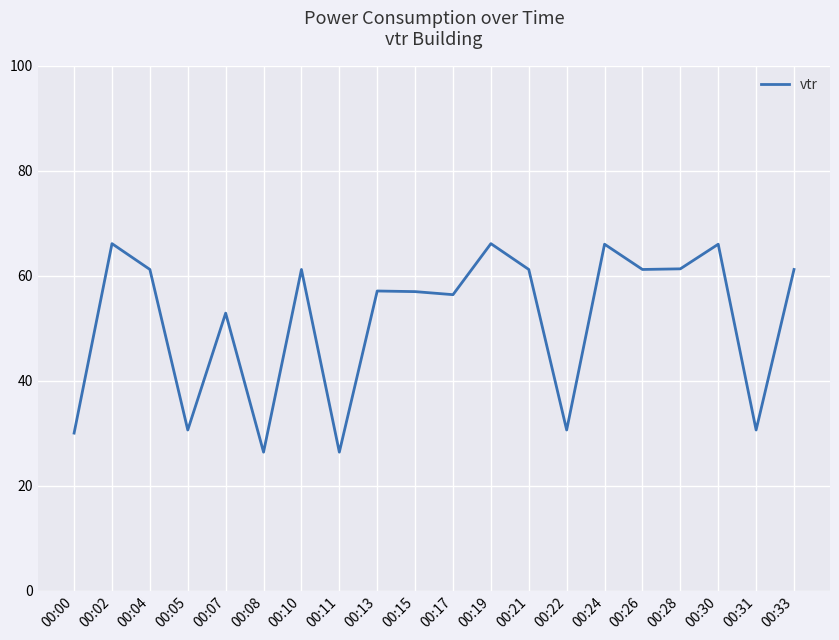

What is the maximum value shown in the chart?

66.1